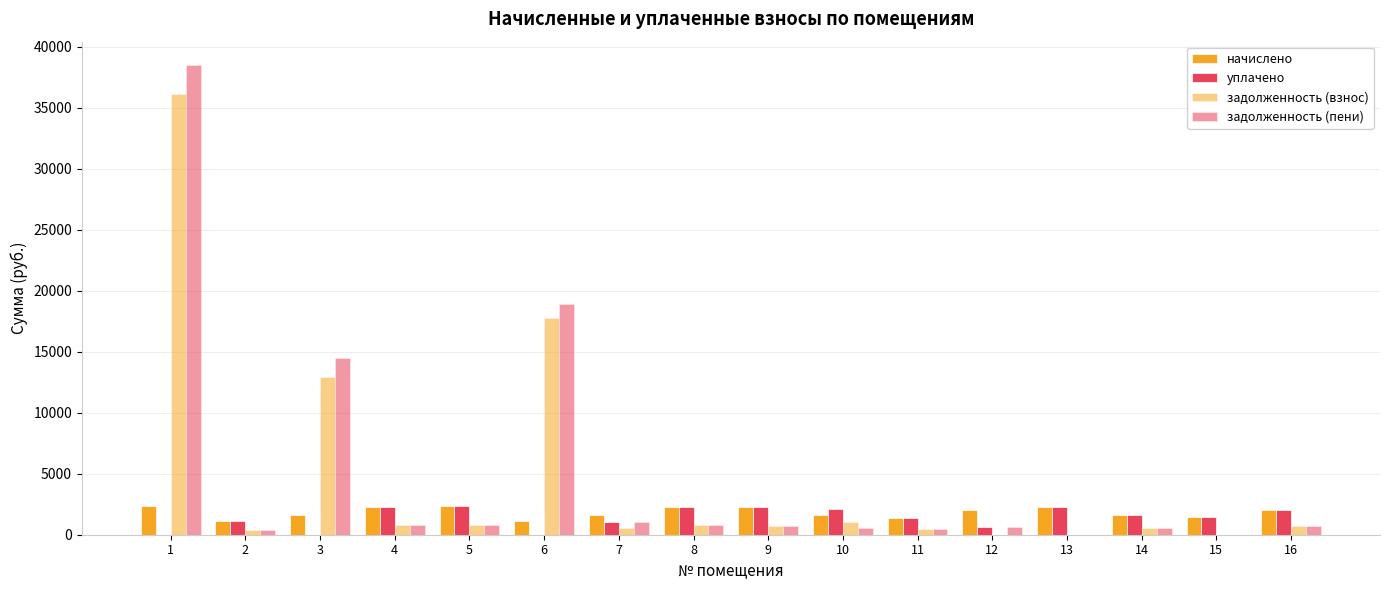

Between 6 and 2, which is larger?

2